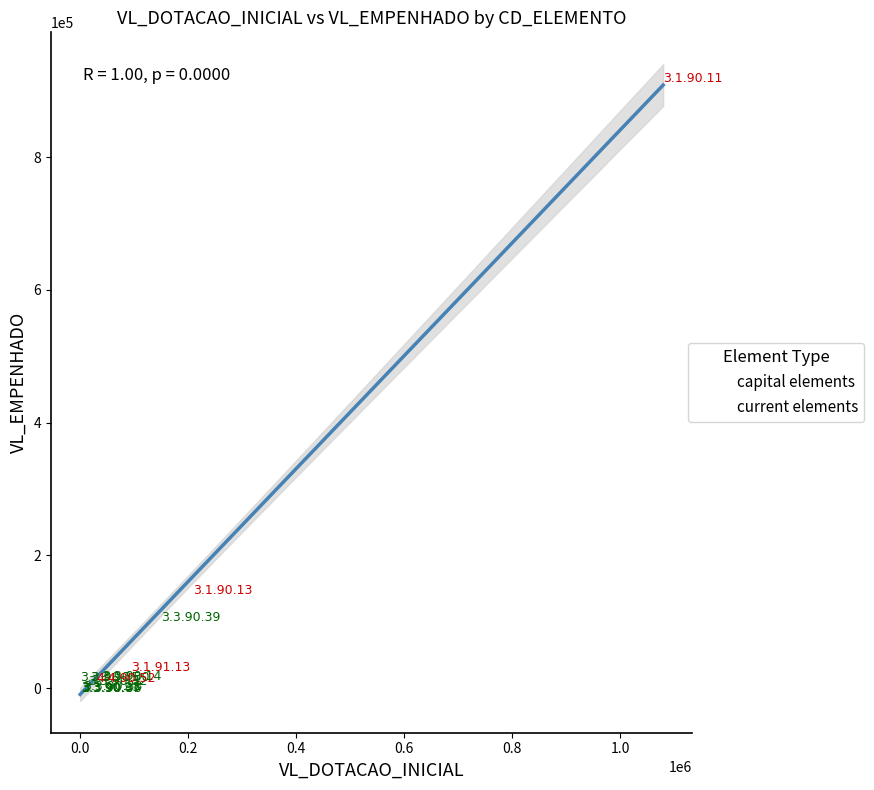

Which series has the widest spread of Y values?

capital elements